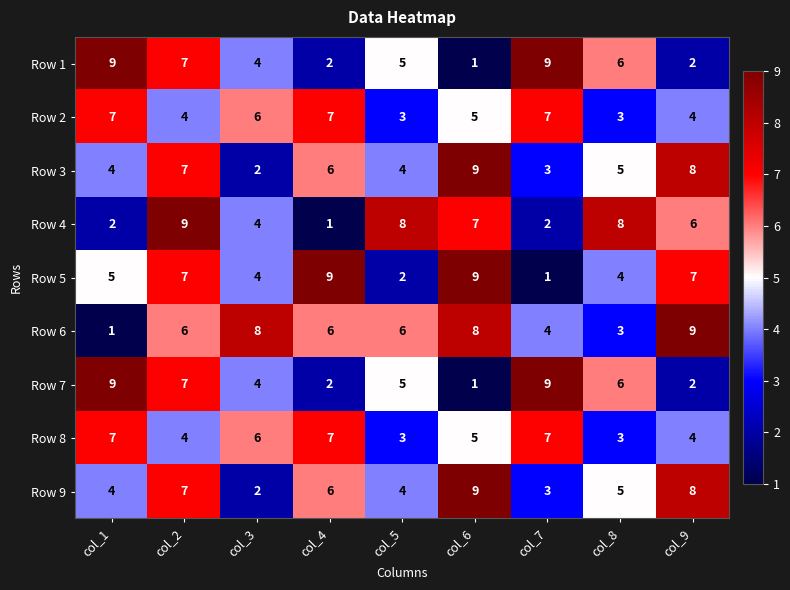

What is the difference between the highest and lowest values at col_2?

5